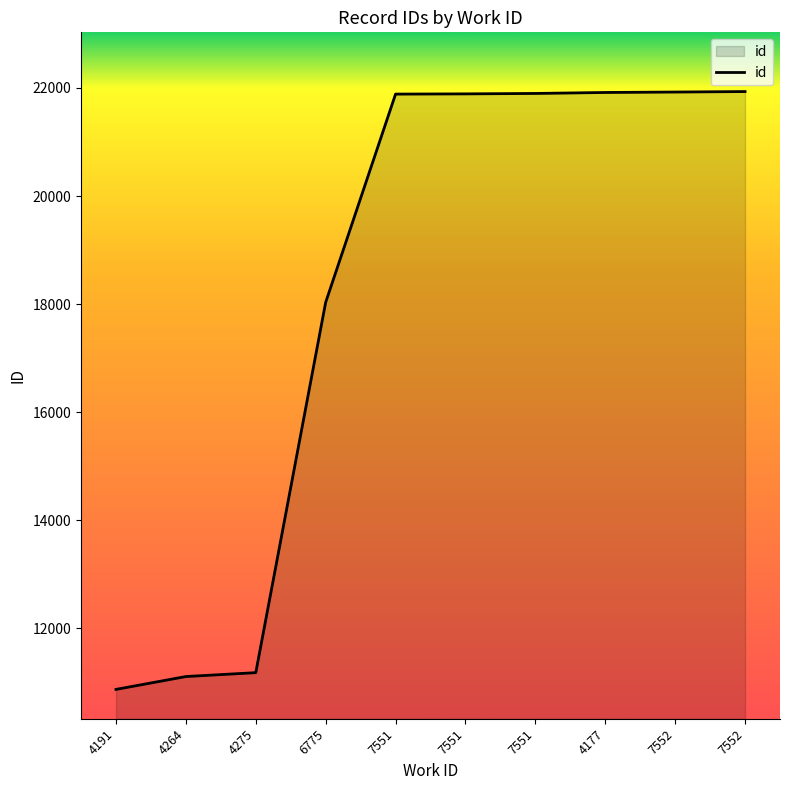

What is the sum of all values?

182624